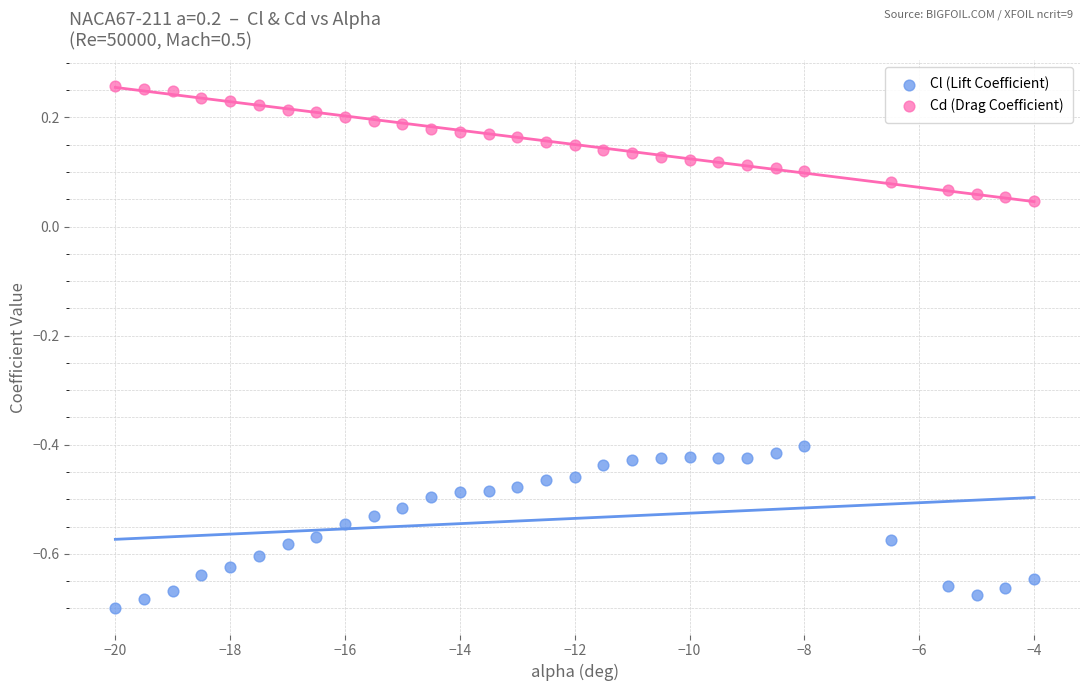

What is the X range (max minus min) for the scatter plot?

16.0